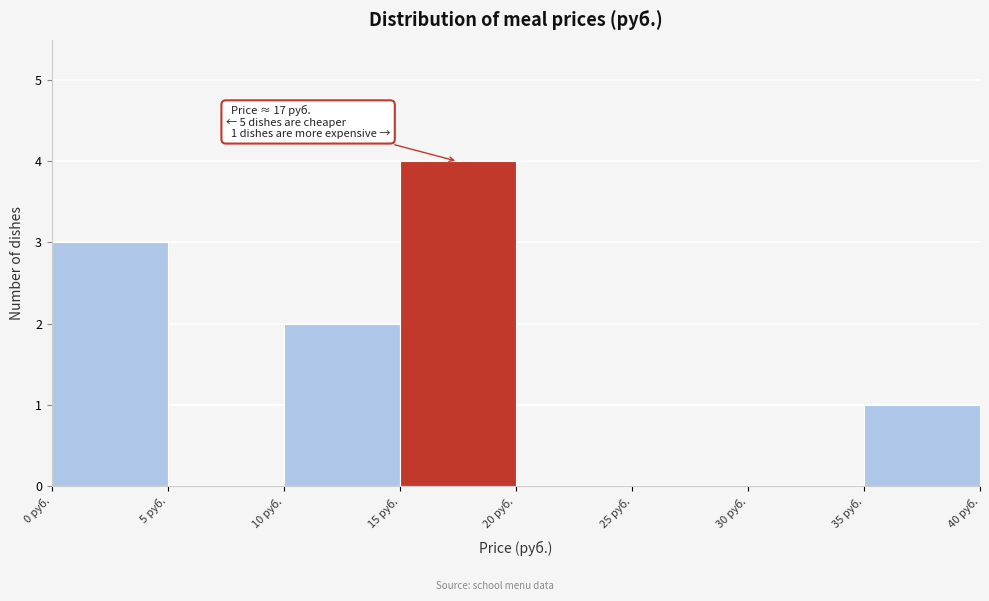

Over which range of the x-axis is the bar tallest?

15 to 20